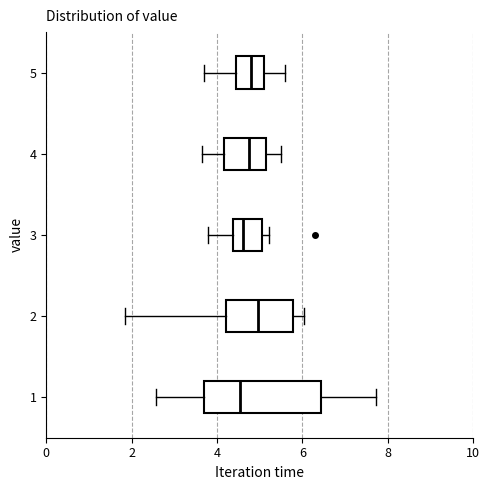

Reading bottom to top, transcribe this box plot: for each box, give where its median line is, the range the box spans, and where its two whiskers end, as read against the x-axis. The values are not printed on the chart, so give them approximately, as read against the axis.

1: median 4.6, box 3.6 to 6.4, whiskers 2.6 to 7.8
2: median 5.0, box 4.2 to 5.8, whiskers 1.8 to 6.0
3: median 4.6, box 4.4 to 5.0, whiskers 3.8 to 5.2
4: median 4.8, box 4.2 to 5.2, whiskers 3.6 to 5.6
5: median 4.8, box 4.4 to 5.2, whiskers 3.8 to 5.6